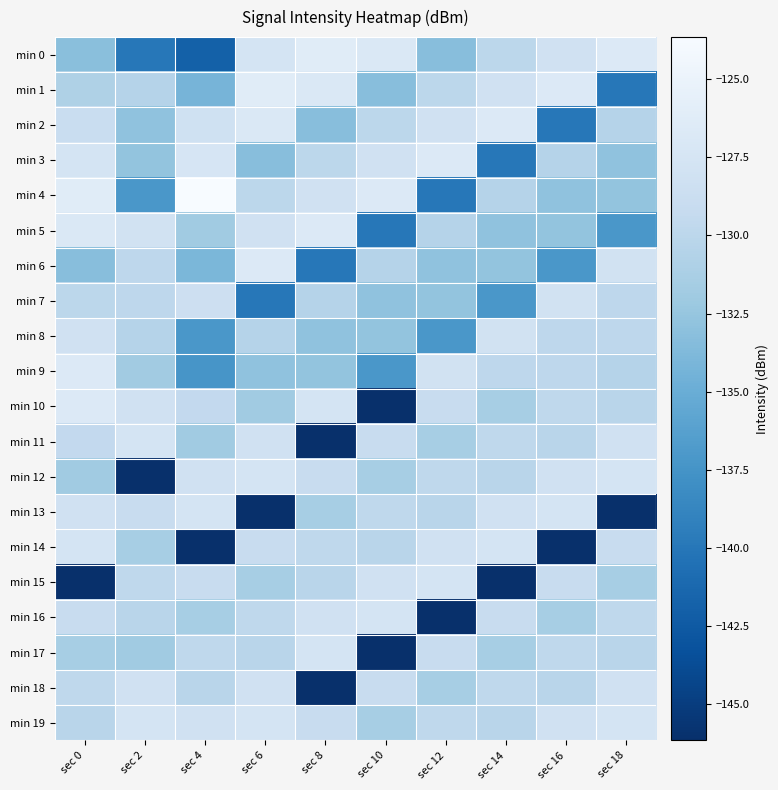

Which series has the widest spread of values?

min 10